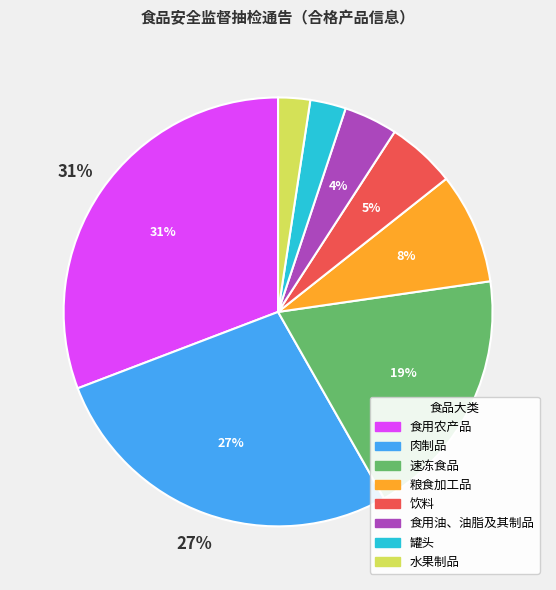

Which slice is the largest?

食用农产品